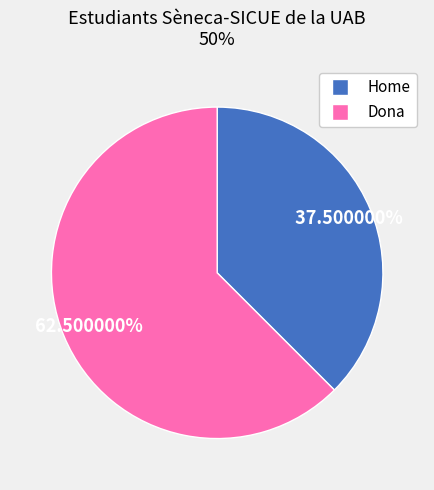

Which has a higher value, Home or Dona?

Dona